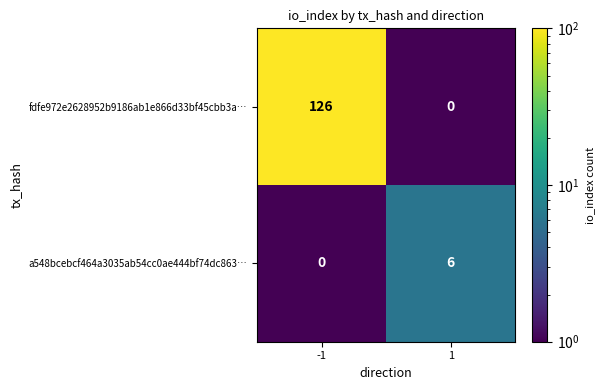

Between -1 and 1, which series saw the biggest shift?

fdfe972e2628952b9186ab1e866d33bf45cbb3a…